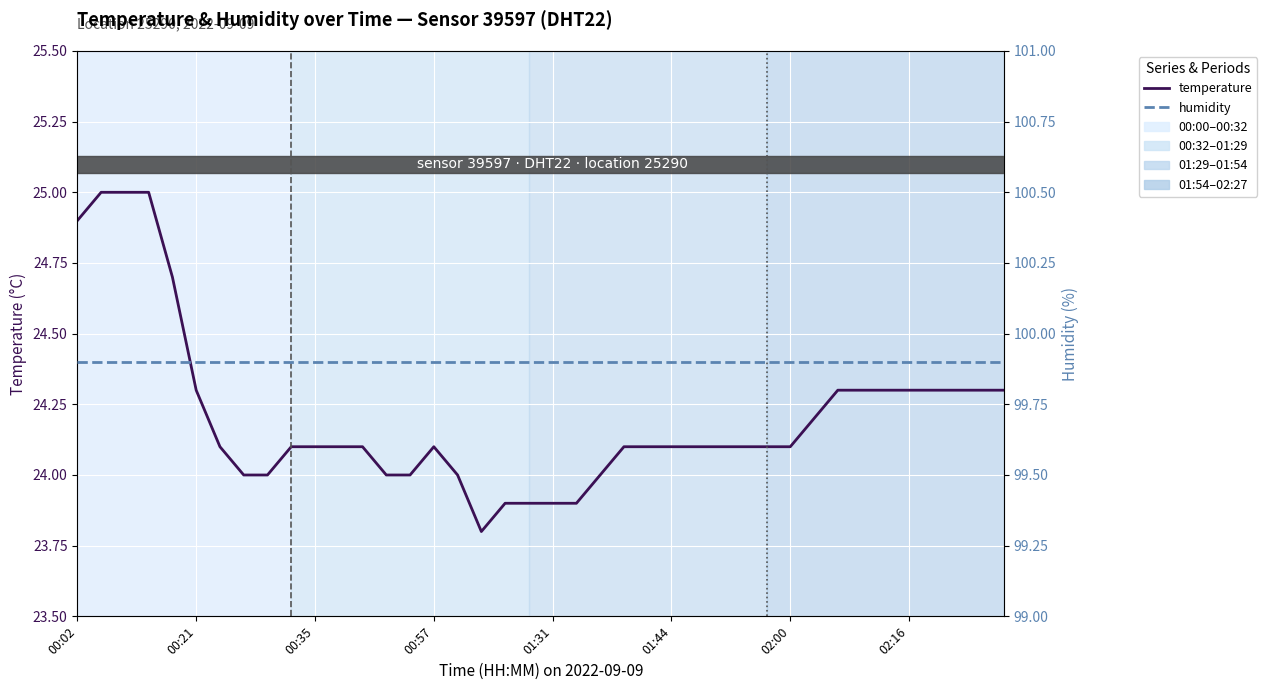

What is the spread (max minus min) of values at 27?

75.8